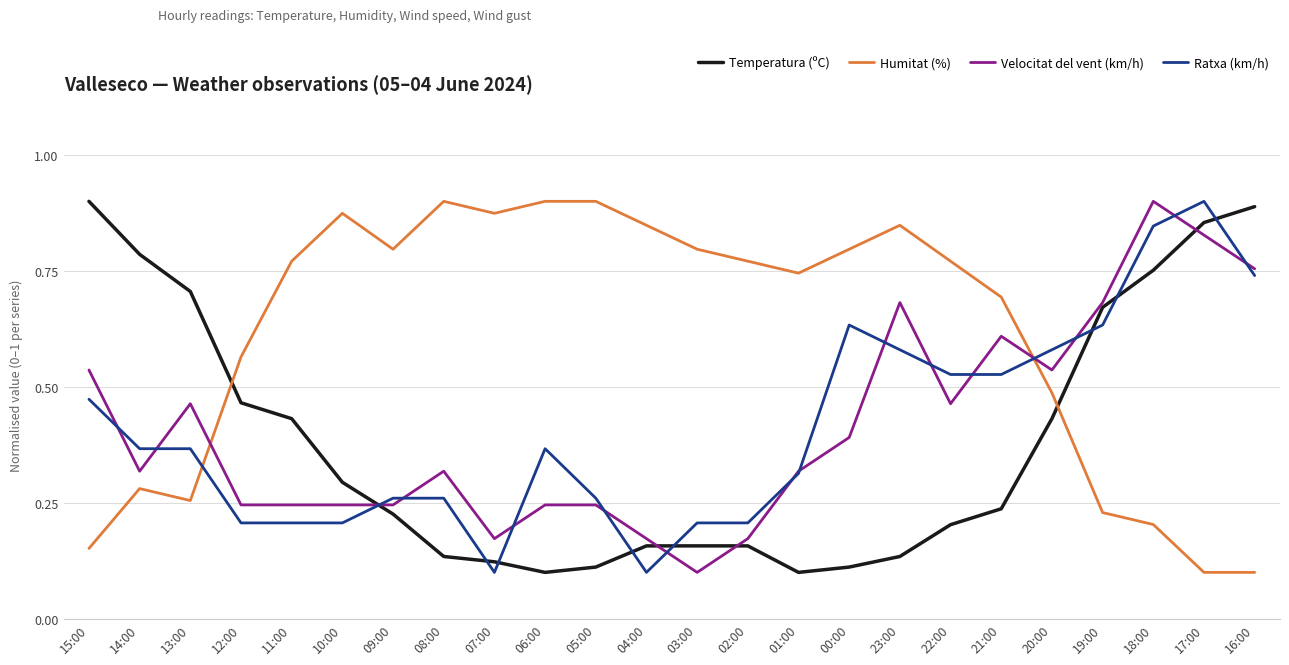

Between 13:00 and 11:00, which series saw the biggest shift?

Humitat (%)